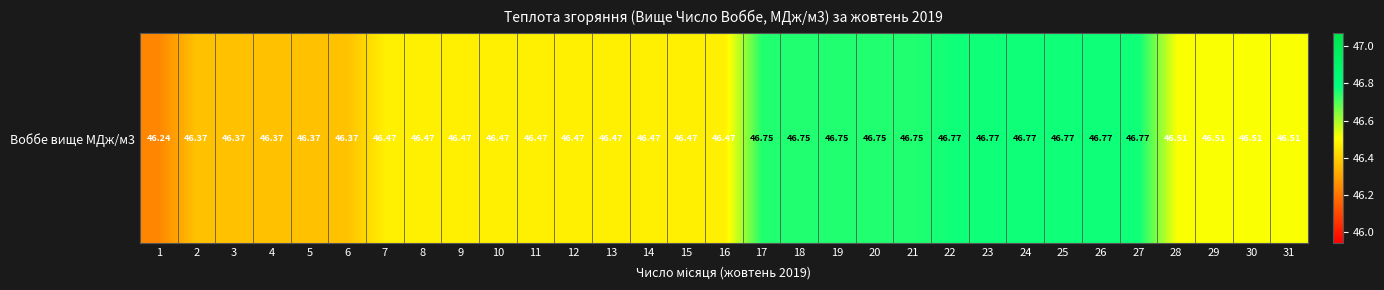

Is it true that the value at 20 is 46.8?

True